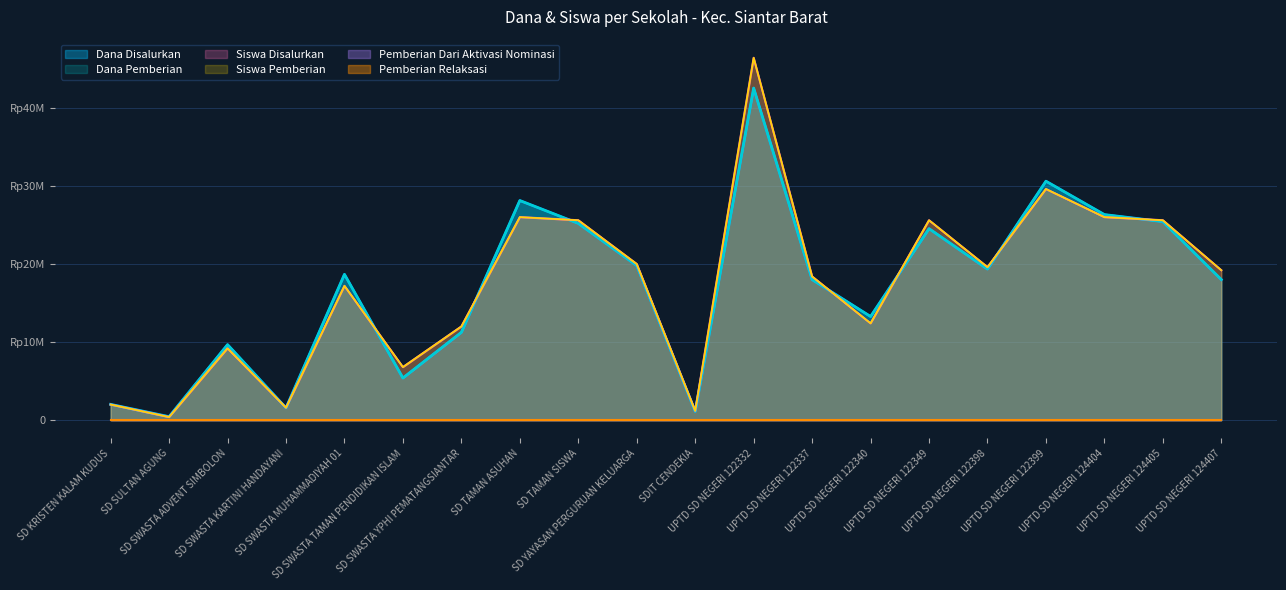

Reading left to right, extract all data points from this chart.

Dana Disalurkan: 2025000	450000	9675000	1575000	18675000	5400000	11250000	28125000	25200000	19800000	1125000	42525000	18000000	13275000	24525000	19350000	30600000	26325000	25425000	18000000
Dana Pemberian: 2025000	450000	9675000	1575000	18675000	5400000	11250000	28125000	25200000	19800000	1125000	42525000	18000000	13275000	24525000	19350000	30600000	26325000	25425000	18000000
Siswa Disalurkan: 2000000	400000	9200000	1600000	17200000	6800000	12000000	26000000	25600000	20000000	1200000	46400000	18400000	12400000	25600000	19600000	29600000	26000000	25600000	19200000
Siswa Pemberian: 2000000	400000	9200000	1600000	17200000	6800000	12000000	26000000	25600000	20000000	1200000	46400000	18400000	12400000	25600000	19600000	29600000	26000000	25600000	19200000